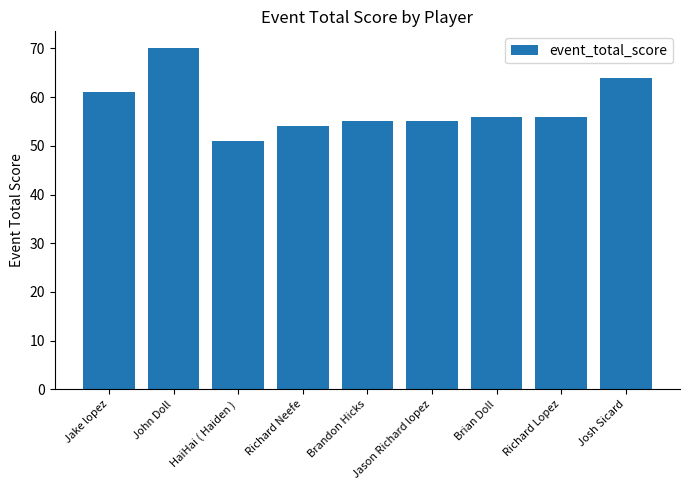

What is the value of the 6th bar from the left?

55